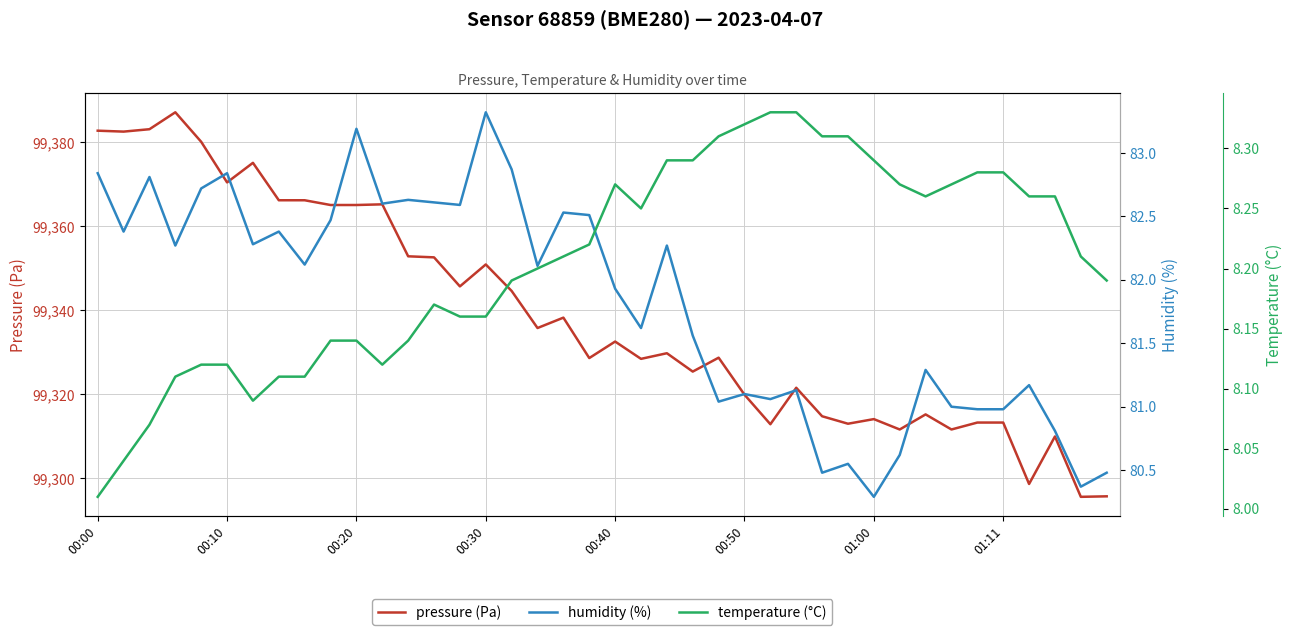

What is the sum of all temperature (°C) values?

328.2